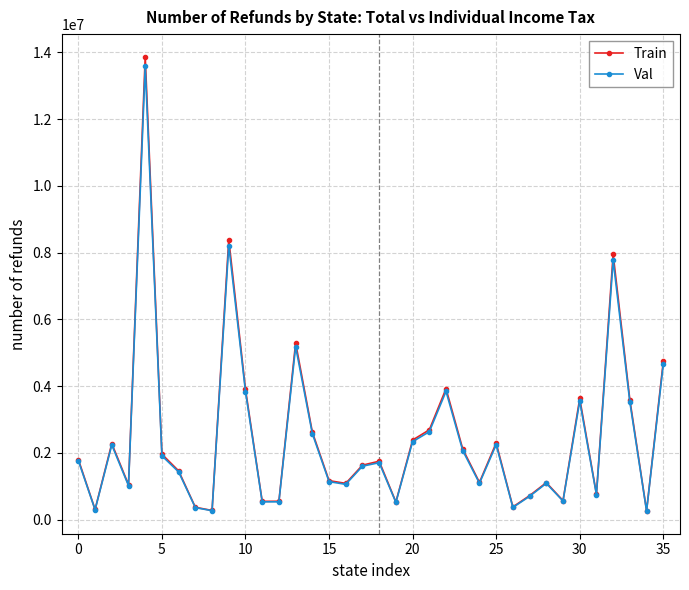

What is the highest value of the Train series?

13862370